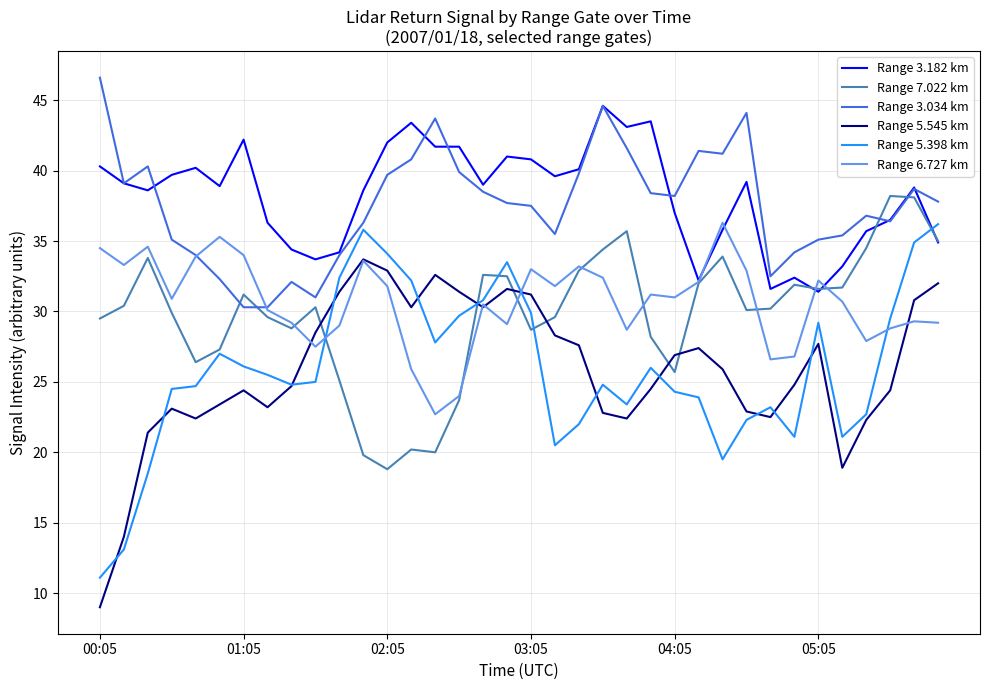

In Range 3.034 km, how many points are higher than both neighbors (excluding endpoints)?

8